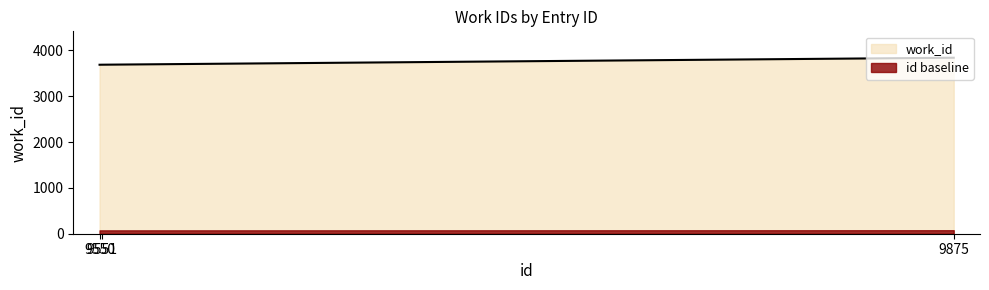

Does the chart have visible grid lines?

No